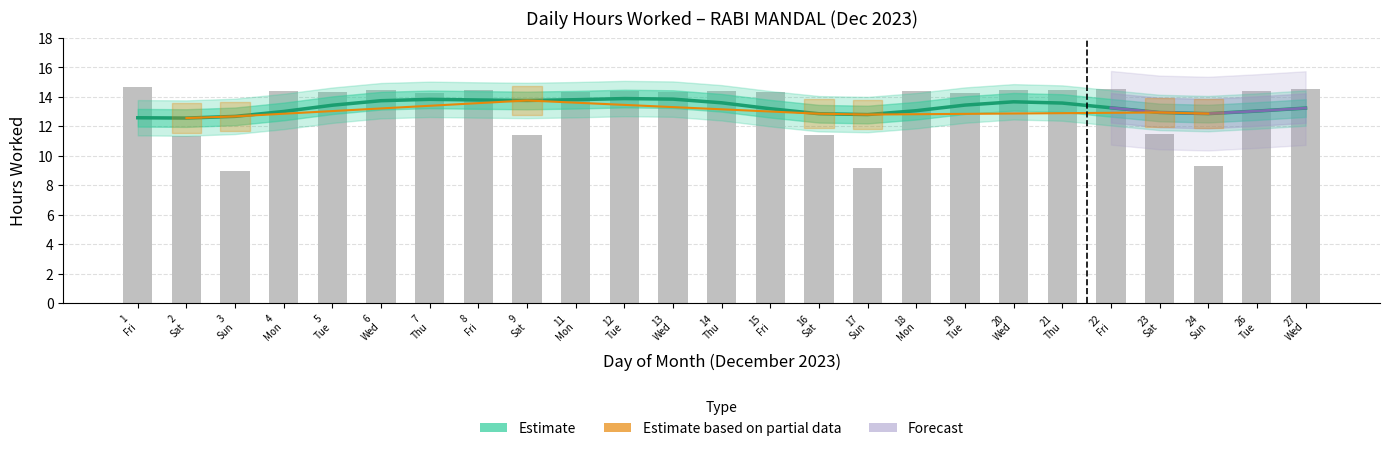

Which category has the lowest value across all series?

3 Sun